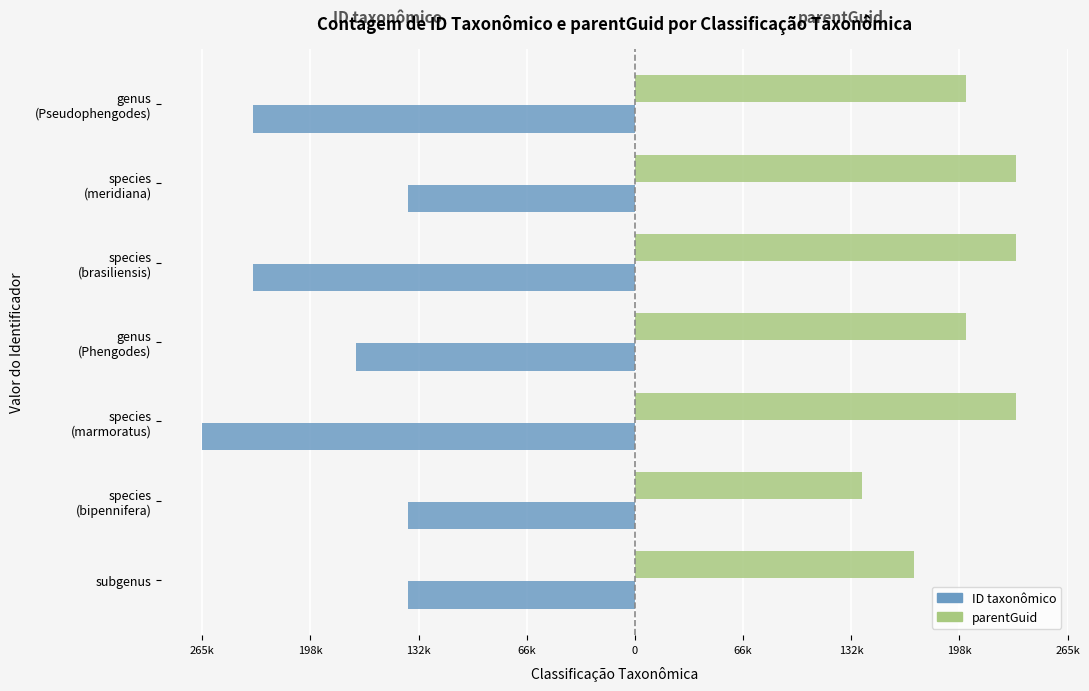

Reading right to left, what are all the values shown in this chart?

ID taxonômico: -233697	-139073	-233703	-170631	-265021	-139113	-139122
parentGuid: 202906	233697	233697	202906	233697	139122	170631